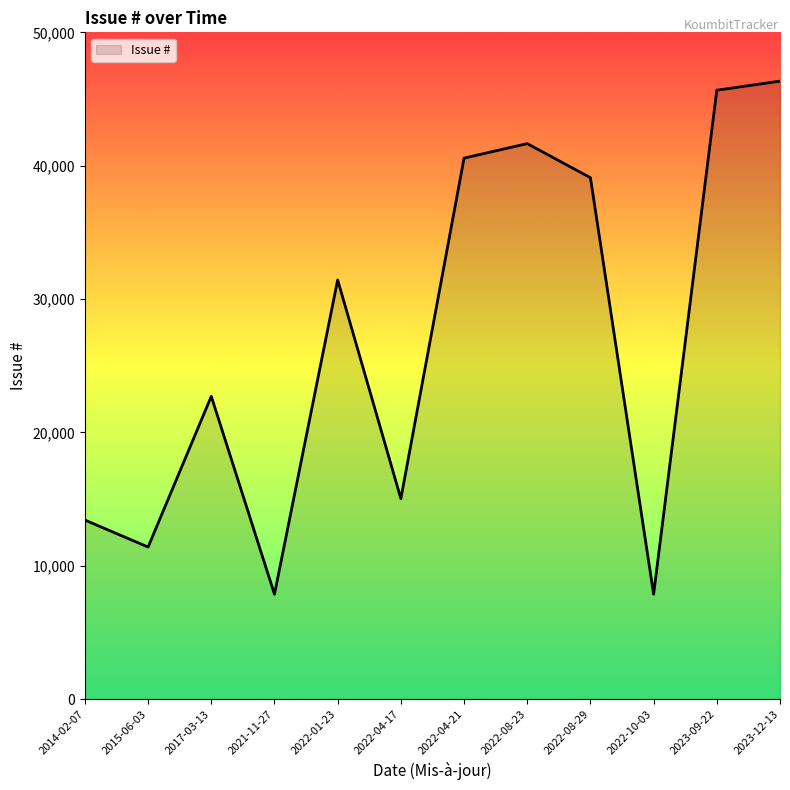

Which category has the highest value across all series?

2023-12-13